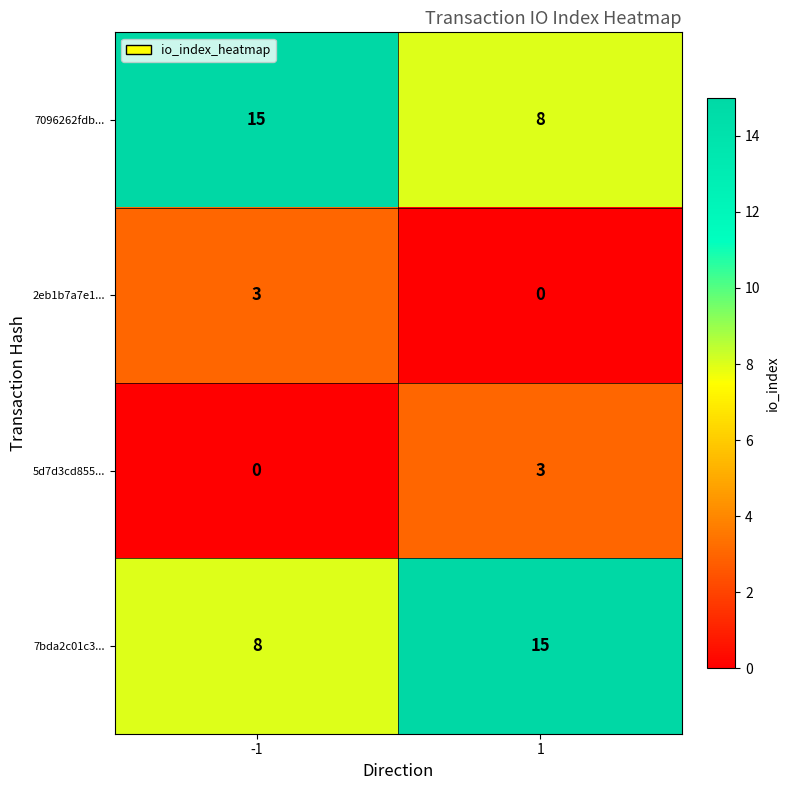

True or false: 7096262fdb... has a value of 25 at -1.

False